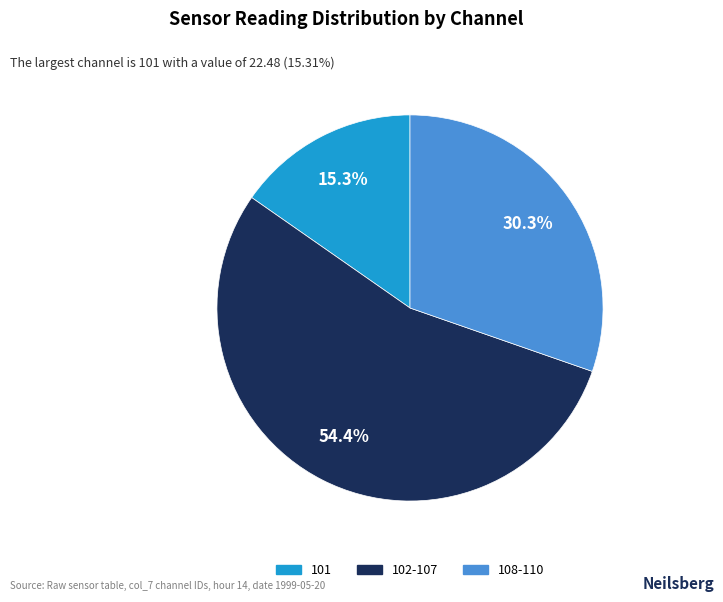

Is there any slice that represents more than half of the pie?

Yes